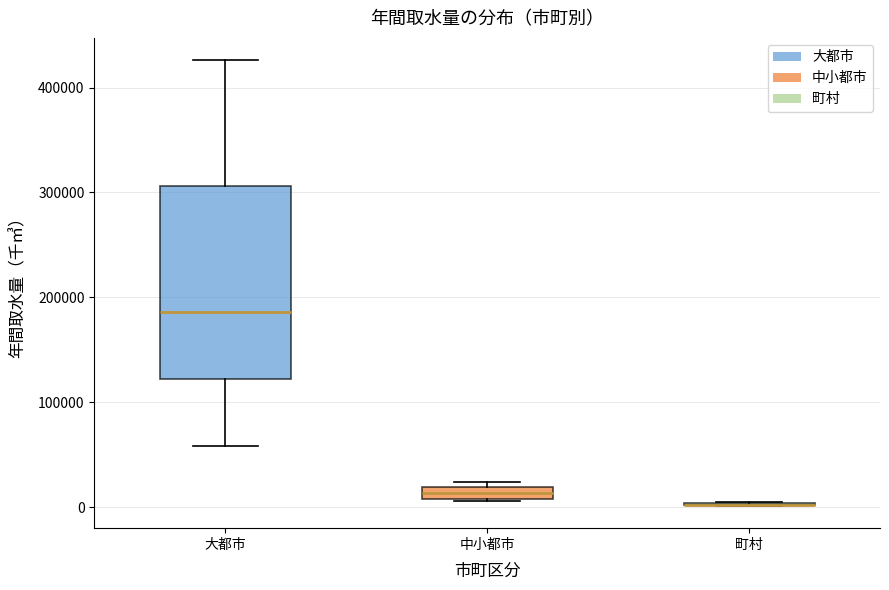

Which box is the tallest, from its lower edge to its upper edge?

大都市